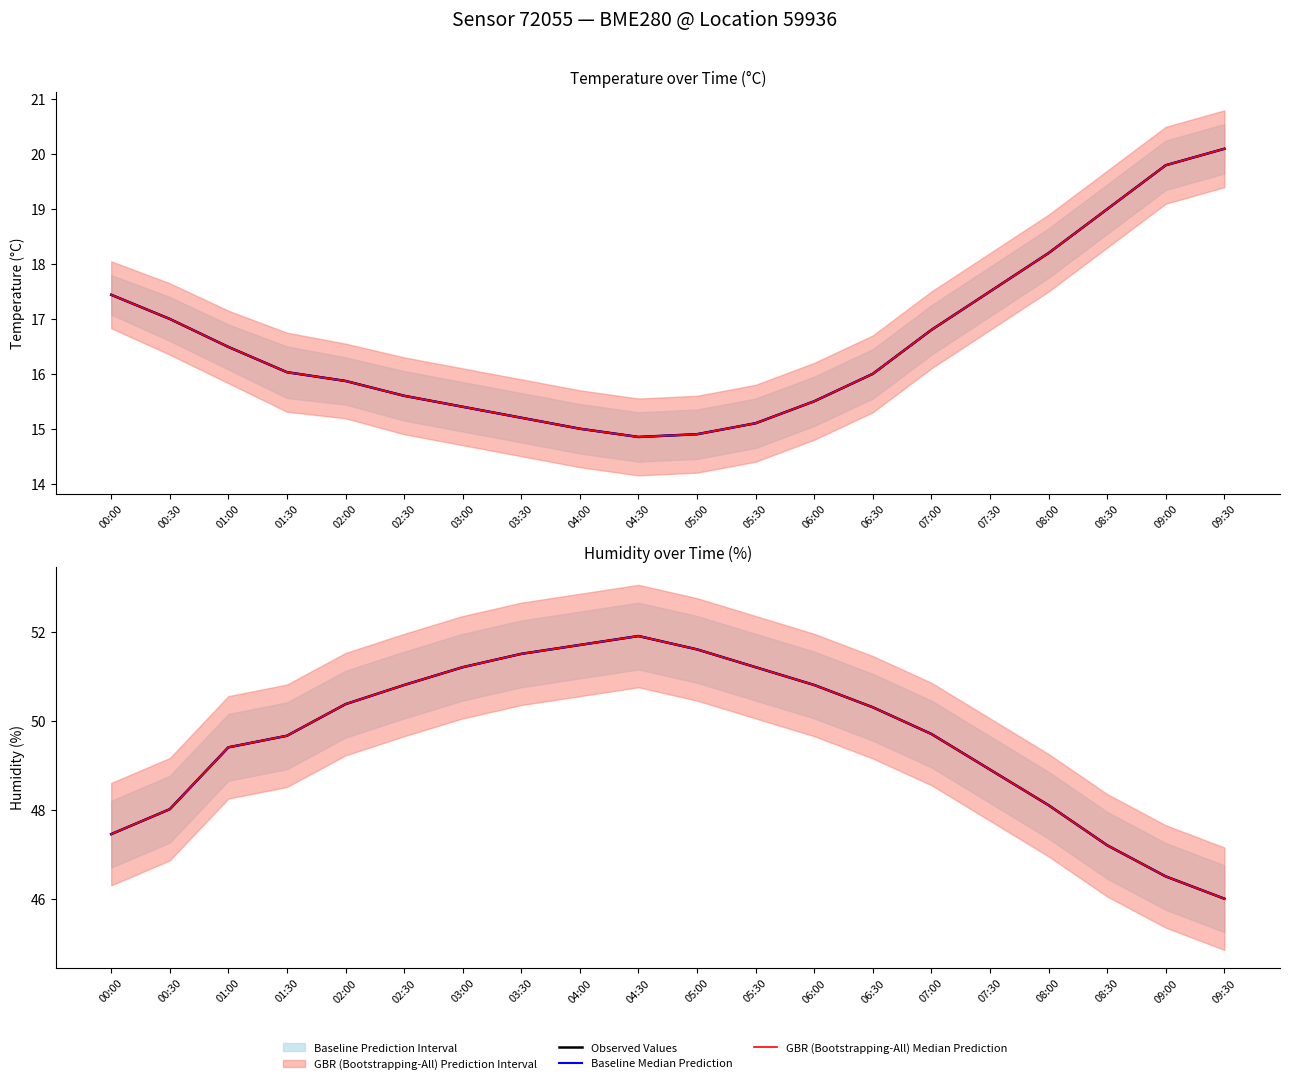

At which category does the chart reach its minimum across all series?

09:30